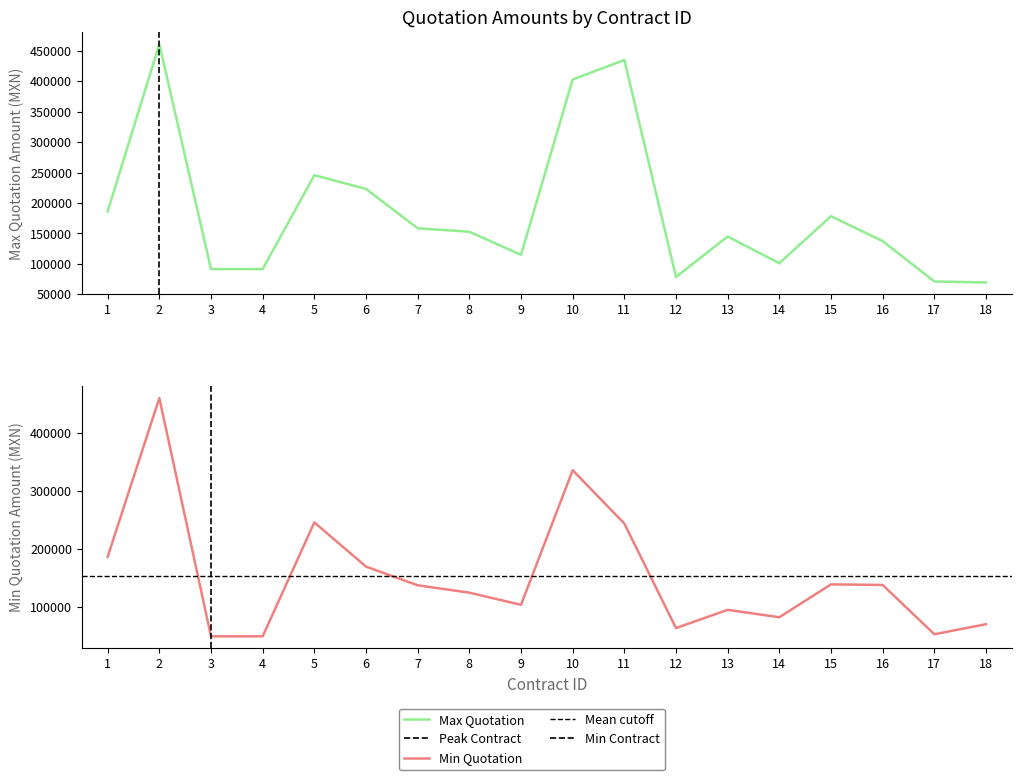

How many values in the Max Quotation series are below 152821?

9